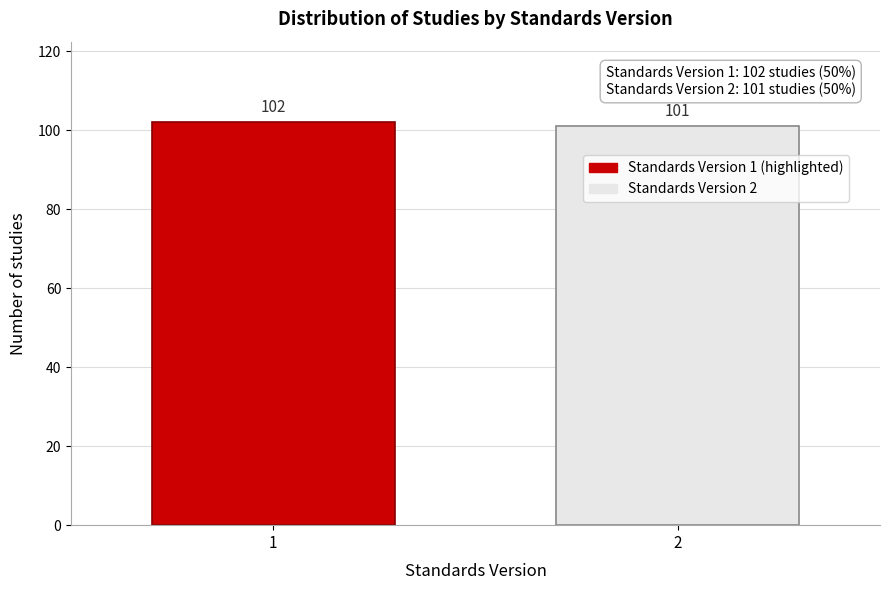

Reading left to right, transcribe all the data shown in this chart.

1=102	2=101